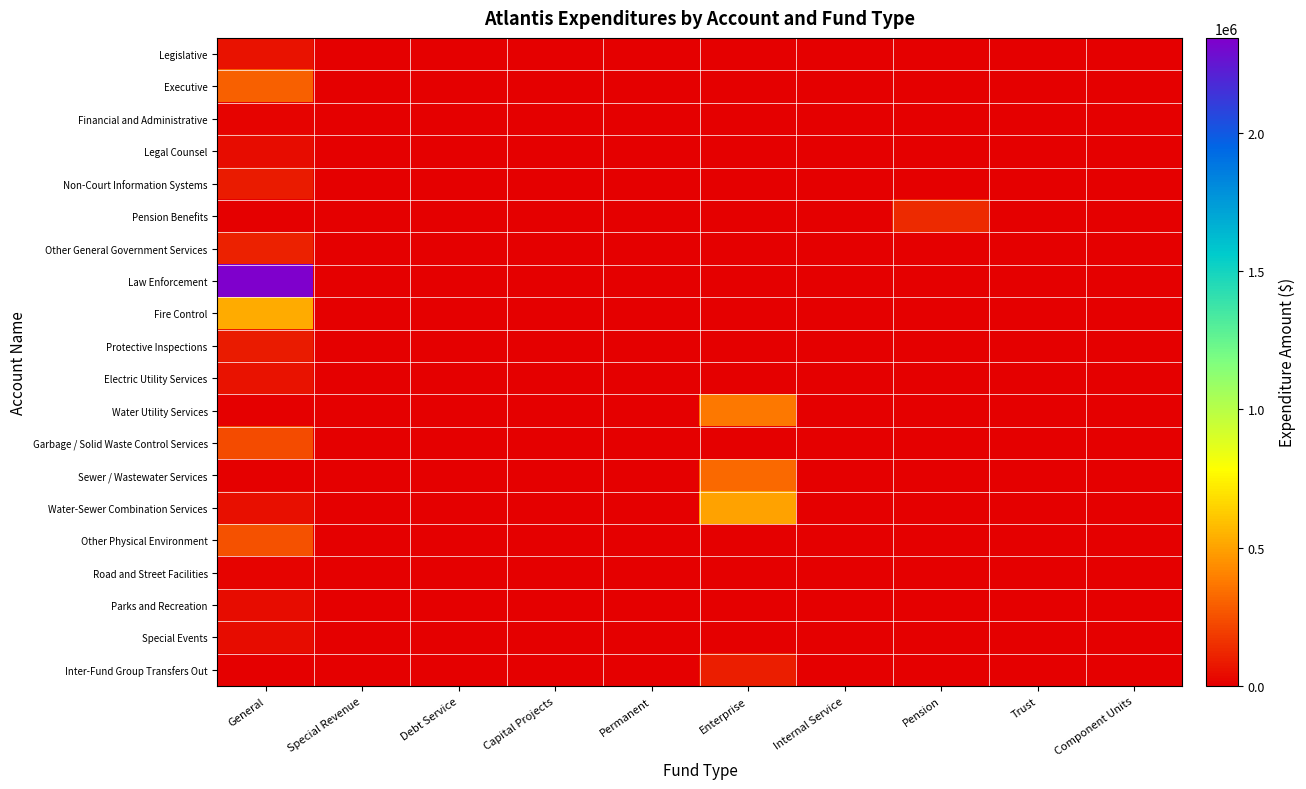

Which series has the widest spread of values?

Law Enforcement